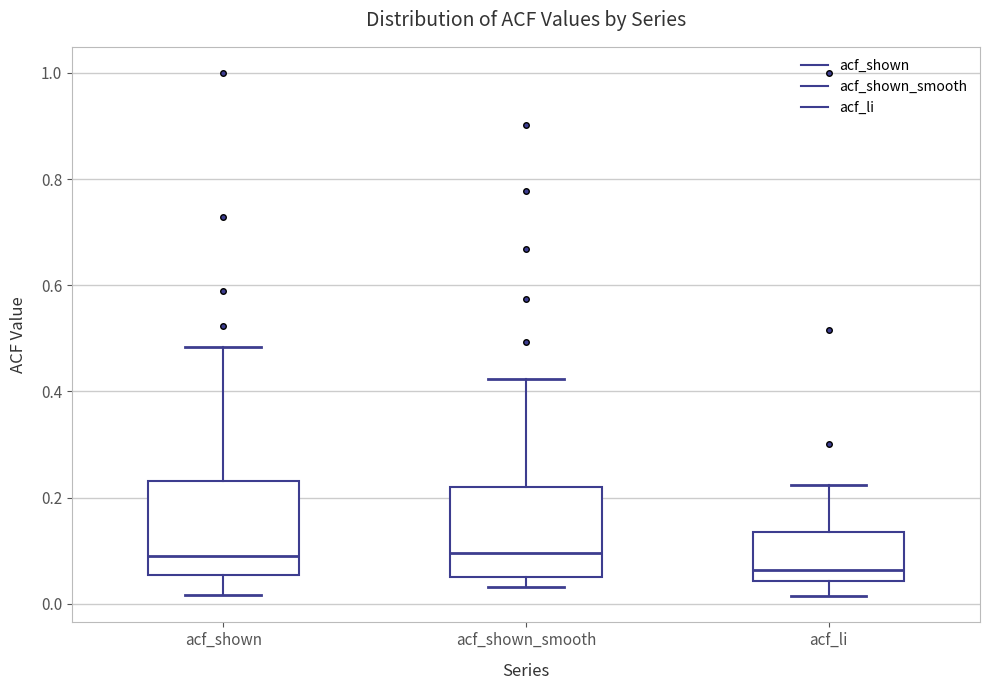

Where does the upper whisker of the box for acf_li end on the y-axis? The values are not printed on the chart, so give them approximately, as read against the axis.

0.22